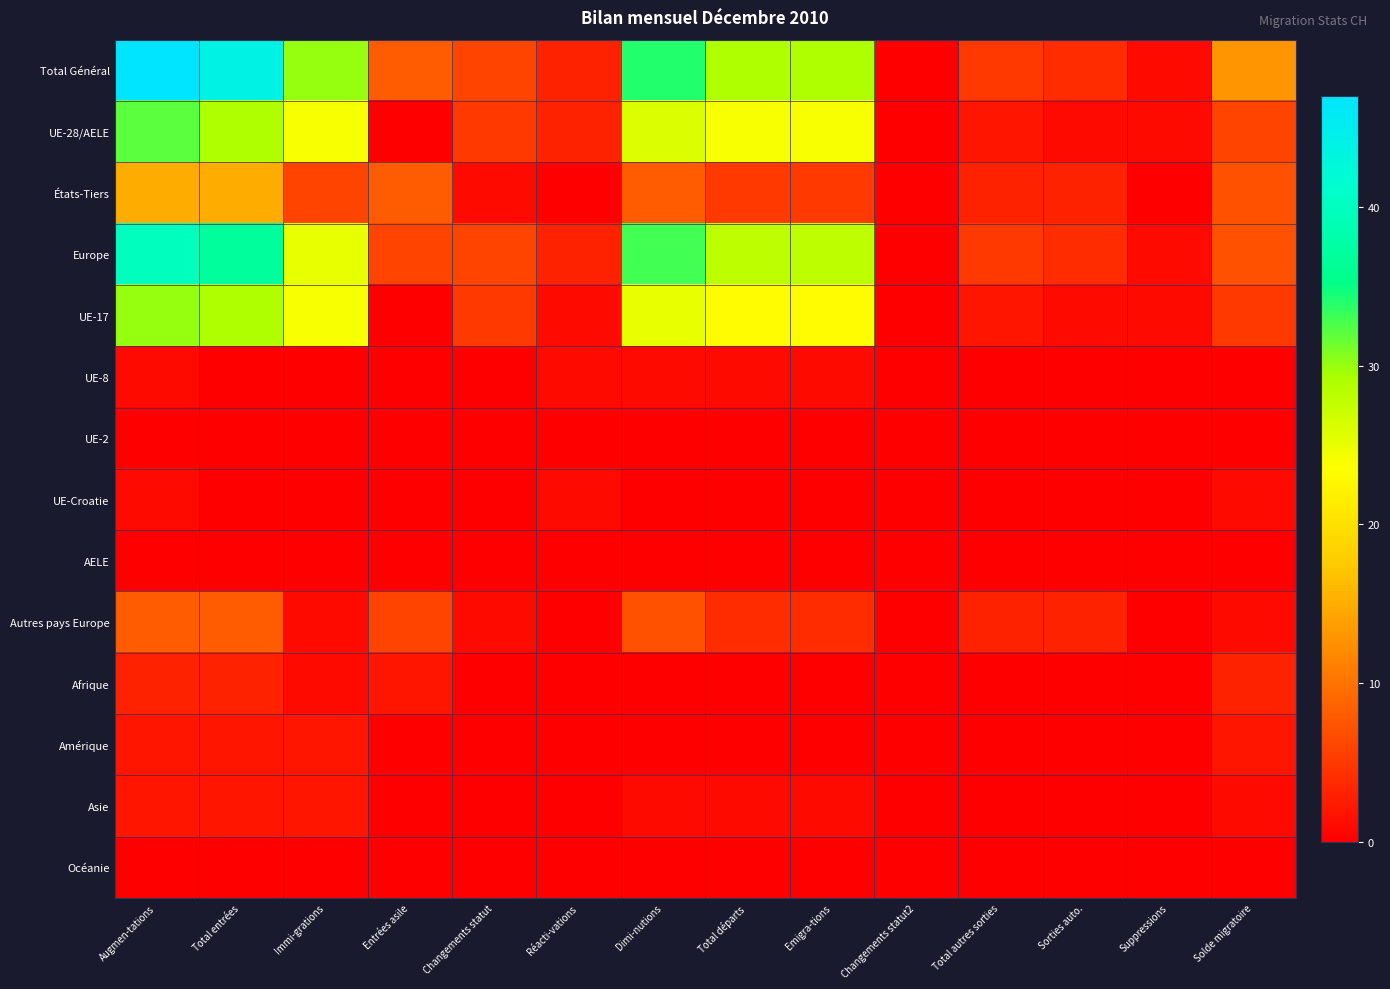

Reading left to right, list all the values displayed in this chart.

Total Général: Augmen-tations=47	Total entrées=44	Immi-grations=30	Entrées asile=8	Changements statut=6	Réacti-vations=3	Dimi-nutions=34	Total départs=29	Emigra-tions=29	Changements statut2=0	Total autres sorties=5	Sorties auto.=4	Suppressions=1	Solde migratoire=13
UE-28/AELE: Augmen-tations=32	Total entrées=29	Immi-grations=24	Entrées asile=0	Changements statut=5	Réacti-vations=3	Dimi-nutions=26	Total départs=24	Emigra-tions=24	Changements statut2=0	Total autres sorties=2	Sorties auto.=1	Suppressions=1	Solde migratoire=6
États-Tiers: Augmen-tations=15	Total entrées=15	Immi-grations=6	Entrées asile=8	Changements statut=1	Réacti-vations=0	Dimi-nutions=8	Total départs=5	Emigra-tions=5	Changements statut2=0	Total autres sorties=3	Sorties auto.=3	Suppressions=0	Solde migratoire=7
Europe: Augmen-tations=40	Total entrées=37	Immi-grations=25	Entrées asile=6	Changements statut=6	Réacti-vations=3	Dimi-nutions=33	Total départs=28	Emigra-tions=28	Changements statut2=0	Total autres sorties=5	Sorties auto.=4	Suppressions=1	Solde migratoire=7
UE-17: Augmen-tations=30	Total entrées=29	Immi-grations=24	Entrées asile=0	Changements statut=5	Réacti-vations=1	Dimi-nutions=25	Total départs=23	Emigra-tions=23	Changements statut2=0	Total autres sorties=2	Sorties auto.=1	Suppressions=1	Solde migratoire=5
UE-8: Augmen-tations=1	Total entrées=0	Immi-grations=0	Entrées asile=0	Changements statut=0	Réacti-vations=1	Dimi-nutions=1	Total départs=1	Emigra-tions=1	Changements statut2=0	Total autres sorties=0	Sorties auto.=0	Suppressions=0	Solde migratoire=0
UE-2: Augmen-tations=0	Total entrées=0	Immi-grations=0	Entrées asile=0	Changements statut=0	Réacti-vations=0	Dimi-nutions=0	Total départs=0	Emigra-tions=0	Changements statut2=0	Total autres sorties=0	Sorties auto.=0	Suppressions=0	Solde migratoire=0
UE-Croatie: Augmen-tations=1	Total entrées=0	Immi-grations=0	Entrées asile=0	Changements statut=0	Réacti-vations=1	Dimi-nutions=0	Total départs=0	Emigra-tions=0	Changements statut2=0	Total autres sorties=0	Sorties auto.=0	Suppressions=0	Solde migratoire=1
AELE: Augmen-tations=0	Total entrées=0	Immi-grations=0	Entrées asile=0	Changements statut=0	Réacti-vations=0	Dimi-nutions=0	Total départs=0	Emigra-tions=0	Changements statut2=0	Total autres sorties=0	Sorties auto.=0	Suppressions=0	Solde migratoire=0
Autres pays Europe: Augmen-tations=8	Total entrées=8	Immi-grations=1	Entrées asile=6	Changements statut=1	Réacti-vations=0	Dimi-nutions=7	Total départs=4	Emigra-tions=4	Changements statut2=0	Total autres sorties=3	Sorties auto.=3	Suppressions=0	Solde migratoire=1
Afrique: Augmen-tations=3	Total entrées=3	Immi-grations=1	Entrées asile=2	Changements statut=0	Réacti-vations=0	Dimi-nutions=0	Total départs=0	Emigra-tions=0	Changements statut2=0	Total autres sorties=0	Sorties auto.=0	Suppressions=0	Solde migratoire=3
Amérique: Augmen-tations=2	Total entrées=2	Immi-grations=2	Entrées asile=0	Changements statut=0	Réacti-vations=0	Dimi-nutions=0	Total départs=0	Emigra-tions=0	Changements statut2=0	Total autres sorties=0	Sorties auto.=0	Suppressions=0	Solde migratoire=2
Asie: Augmen-tations=2	Total entrées=2	Immi-grations=2	Entrées asile=0	Changements statut=0	Réacti-vations=0	Dimi-nutions=1	Total départs=1	Emigra-tions=1	Changements statut2=0	Total autres sorties=0	Sorties auto.=0	Suppressions=0	Solde migratoire=1
Océanie: Augmen-tations=0	Total entrées=0	Immi-grations=0	Entrées asile=0	Changements statut=0	Réacti-vations=0	Dimi-nutions=0	Total départs=0	Emigra-tions=0	Changements statut2=0	Total autres sorties=0	Sorties auto.=0	Suppressions=0	Solde migratoire=0